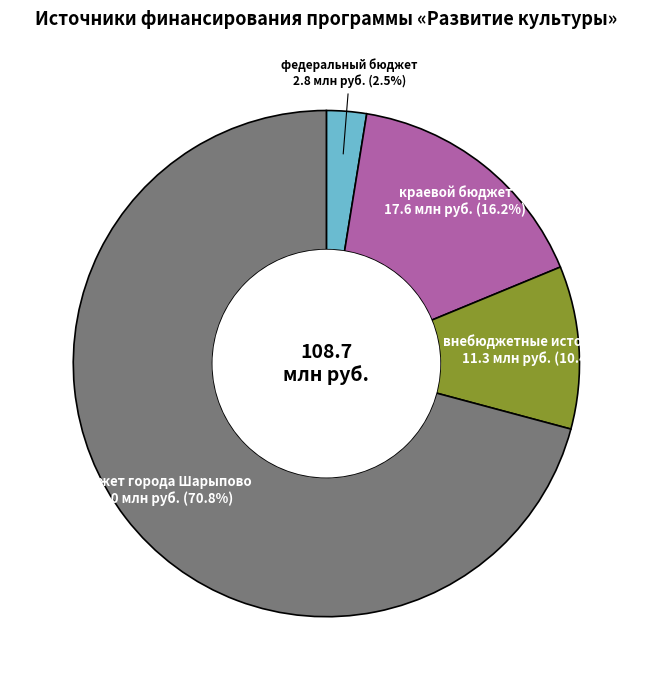

Rank the categories by value from lowest to highest.

федеральный бюджет, внебюджетные источники, краевой бюджет, бюджет города Шарыпово